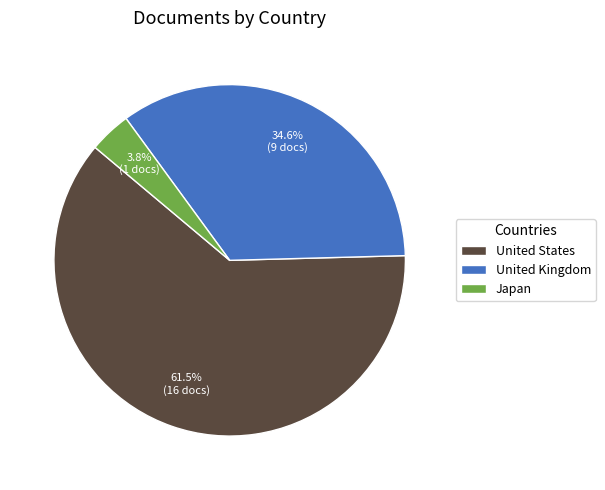

How many slices are in this pie chart?

3